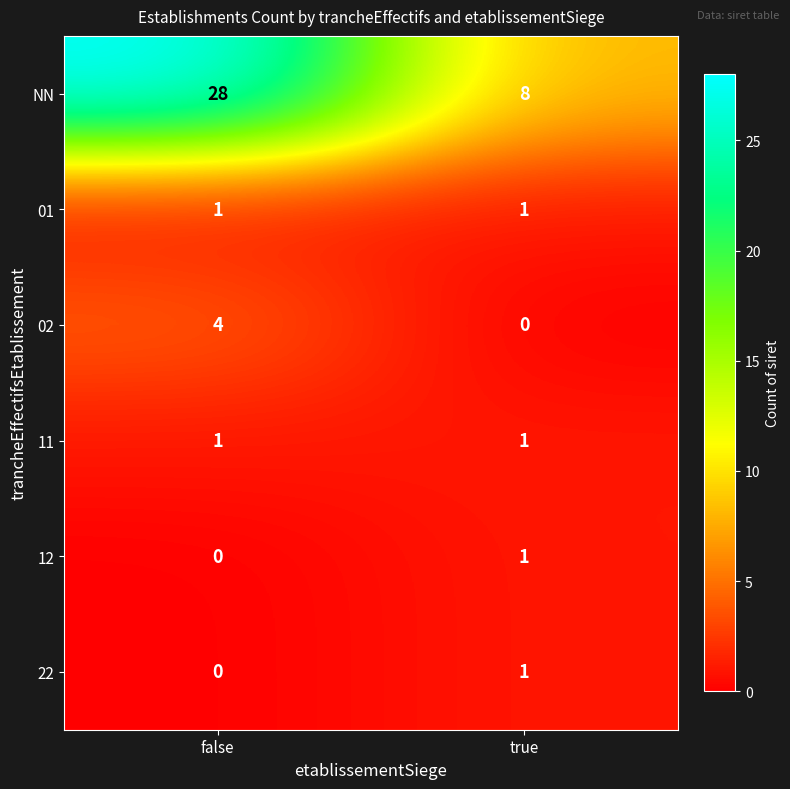

Is the value of 02 at true greater than the value of 11 at true?

No